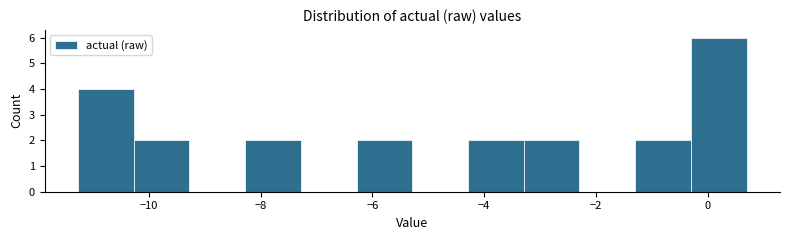

What is the height of the bar covering -11.2 to -10.2 on the x-axis? Neither the bar edges nor the heights are printed on the chart, so give them approximately, as read against the axes.

4